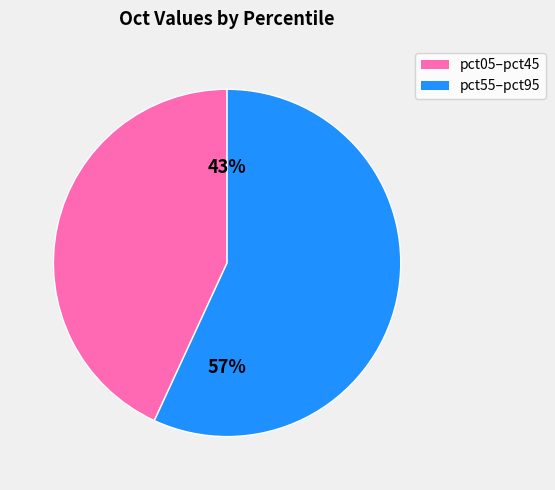

Rank the categories by value from lowest to highest.

pct05–pct45, pct55–pct95